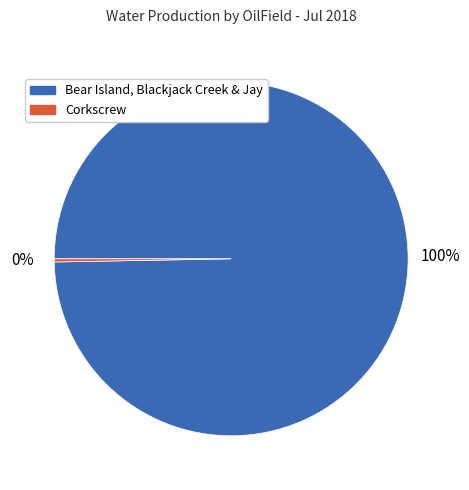

To the nearest percent, what is the average slice percentage?

50%